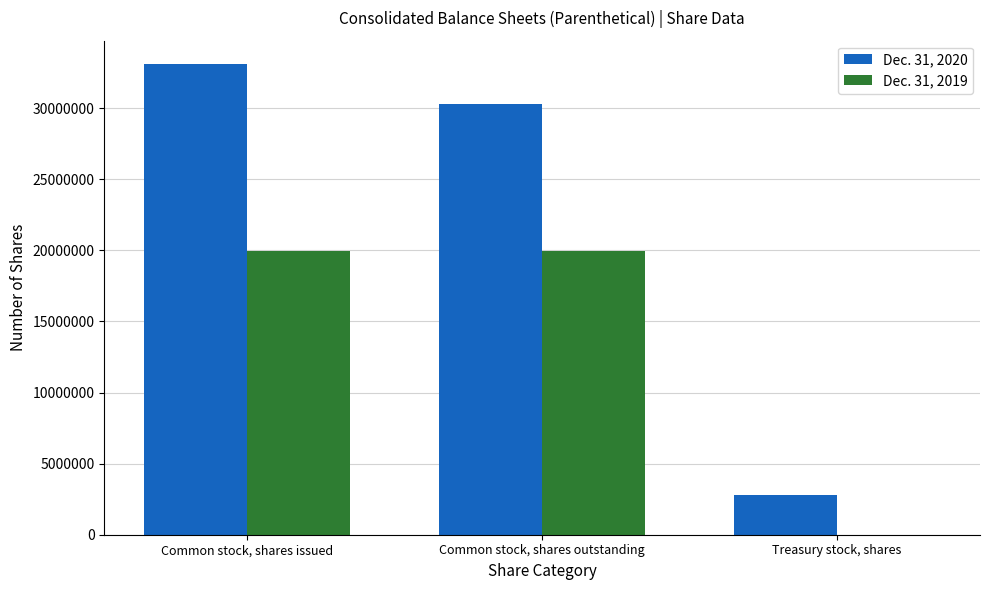

At which label is Dec. 31, 2020 closest to 17942401?

Common stock, shares outstanding